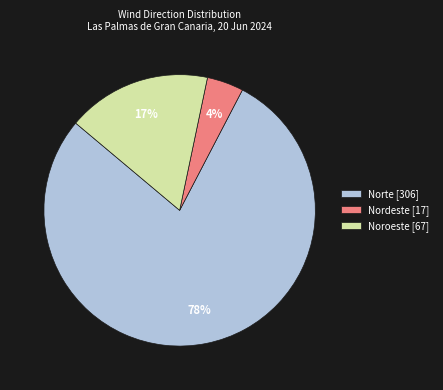

To the nearest percent, what percentage of the pie is Nordeste [17]?

4%